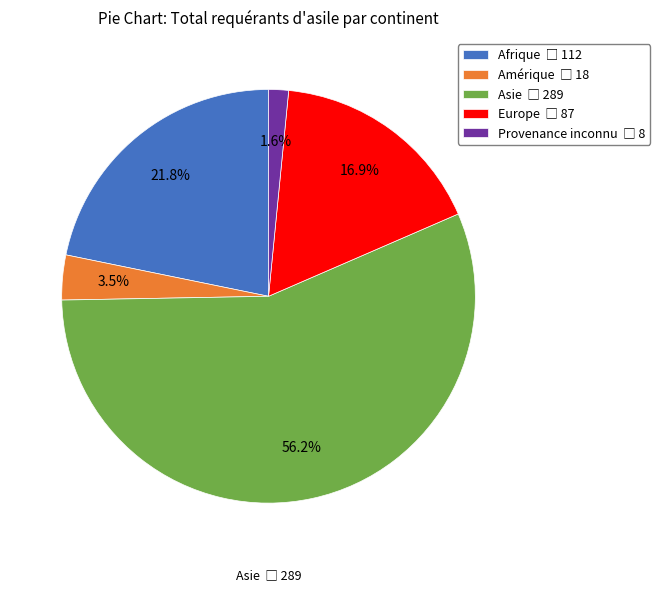

Does any single category account for the majority?

Yes